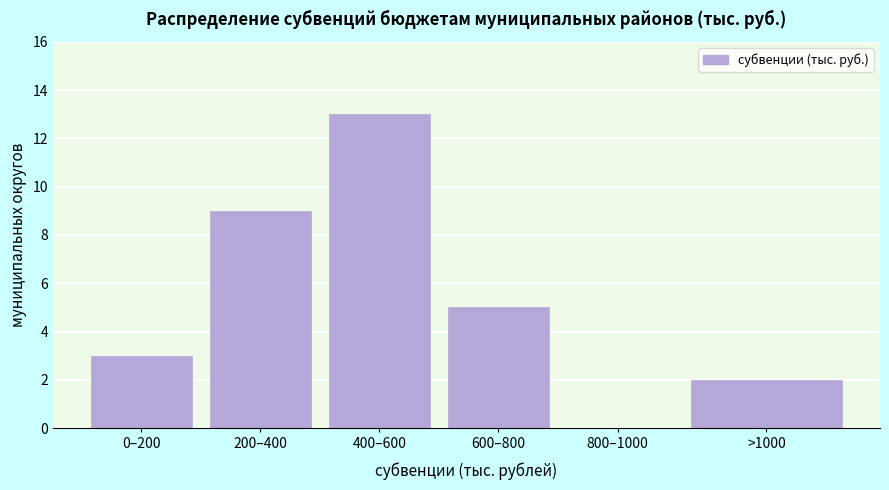

Reading right to left, extract all data points from this chart.

>1000=2	800–1000=0	600–800=5	400–600=13	200–400=9	0–200=3